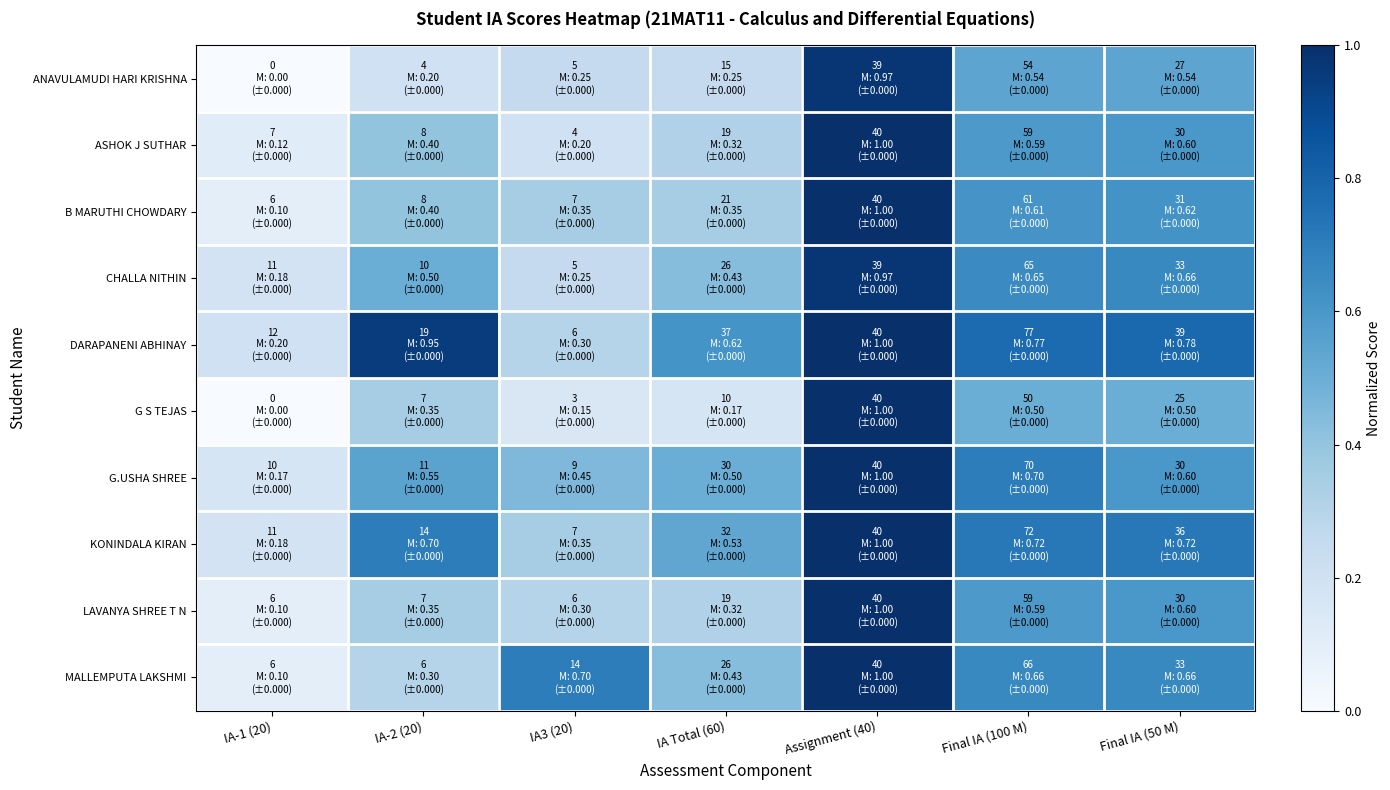

Which category has the lowest value across all series?

IA-1 (20)